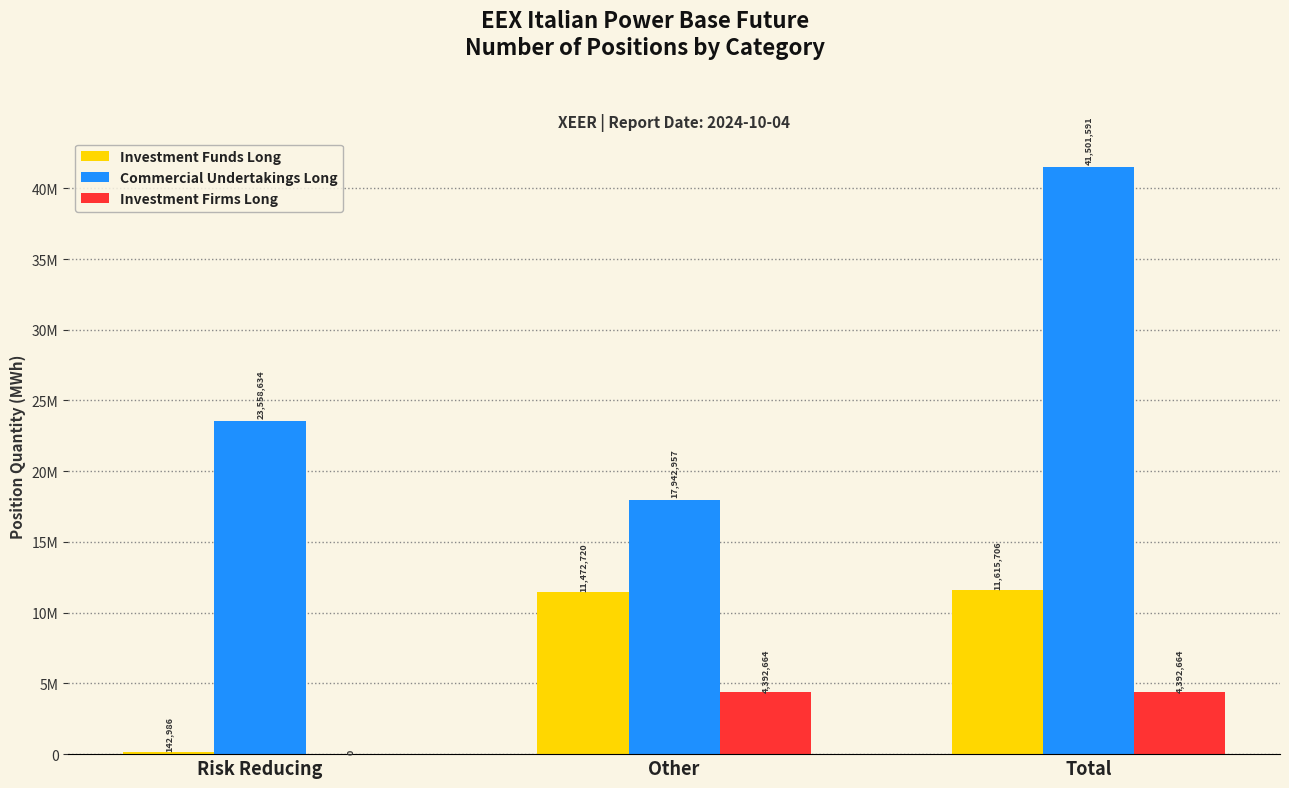

What is the difference between the second highest and minimum values in the Commercial Undertakings Long series?

5615677